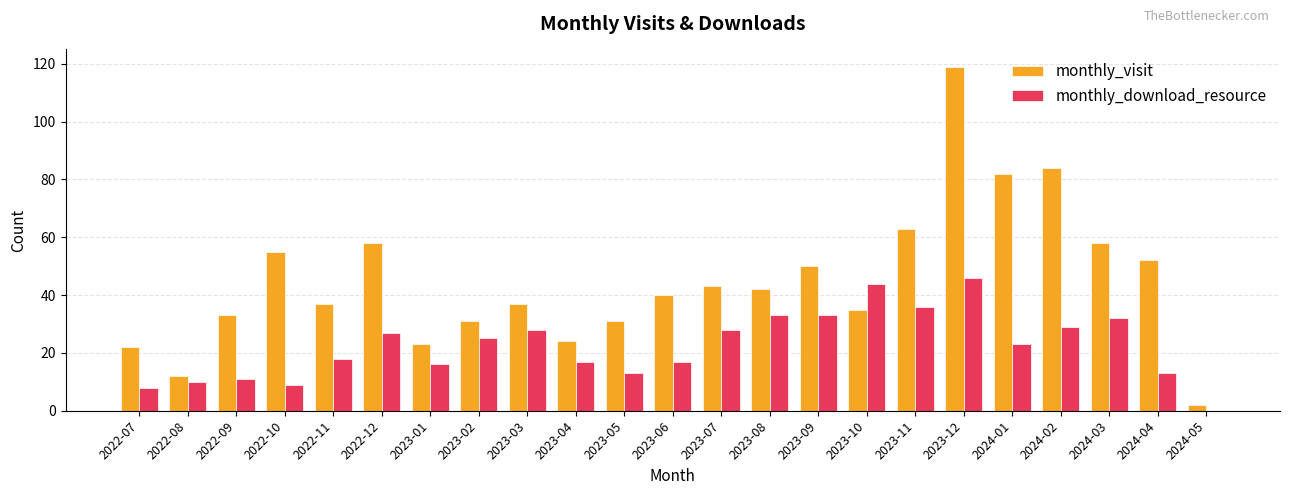

What are all the series names shown in the legend?

monthly_visit, monthly_download_resource